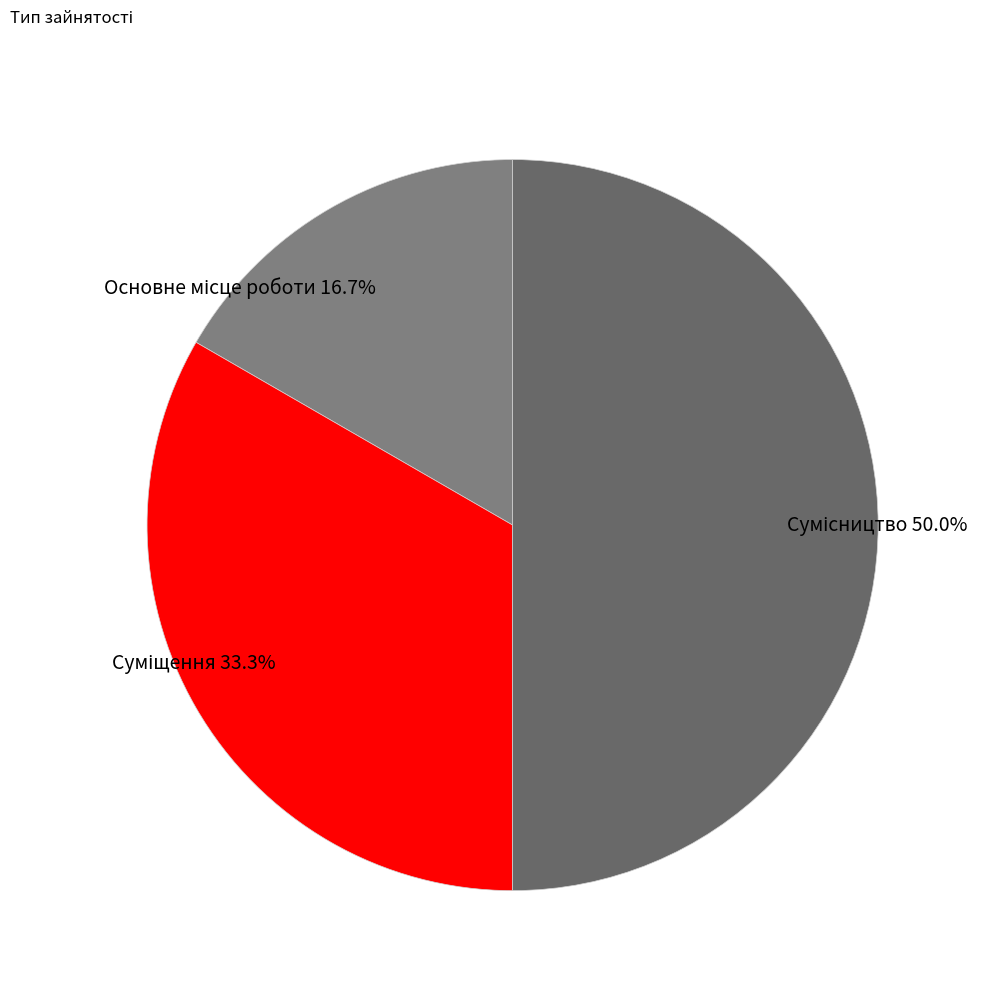

Which category has the biggest portion of the pie?

Сумісництво